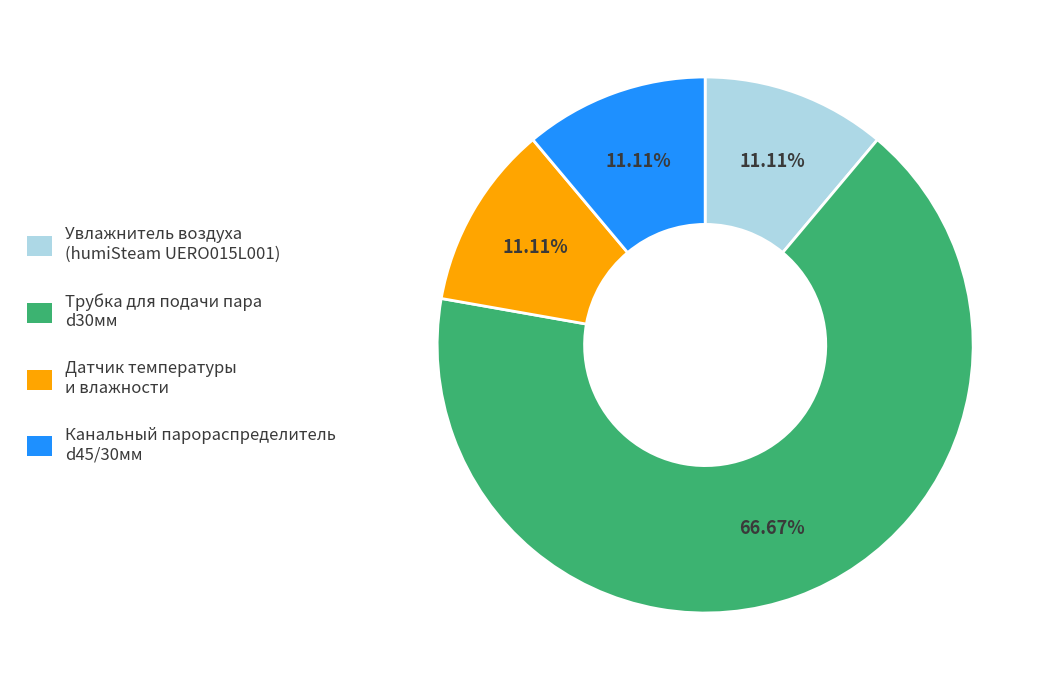

To the nearest percent, what is the average slice percentage?

25%